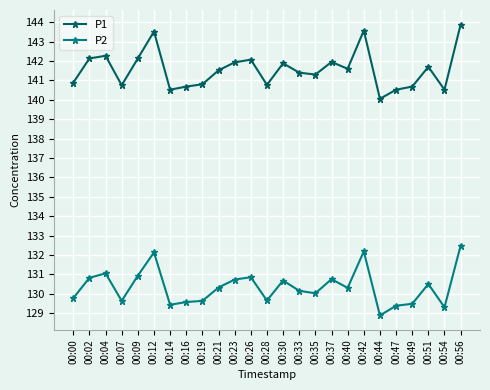

How many data points does each series have?

25